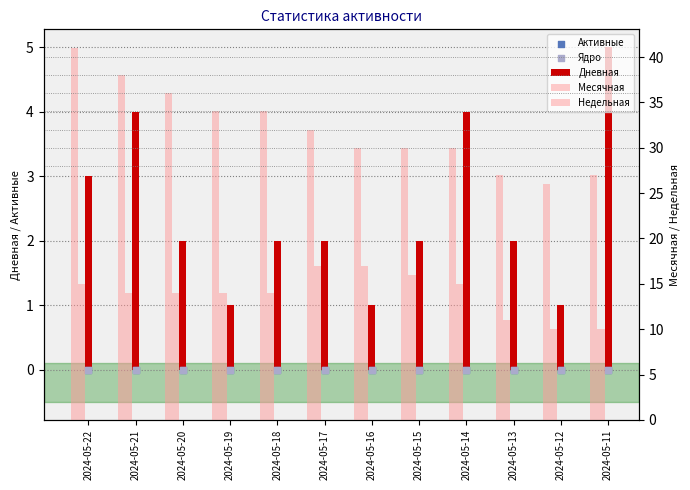

Which series has the largest Y range (max minus min)?

Месячная